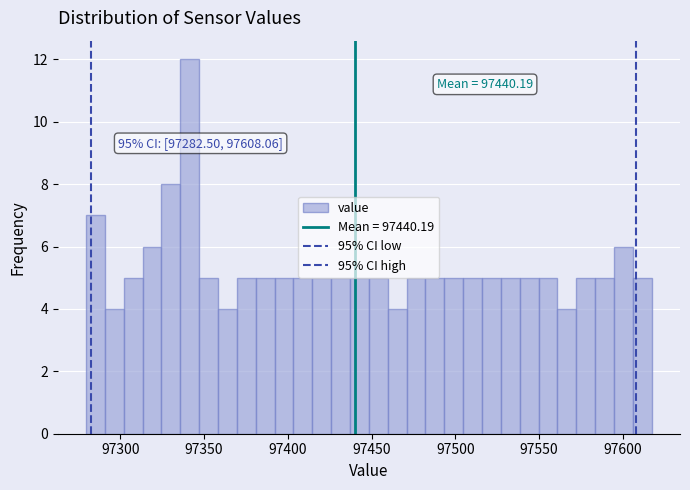

Read against the x-axis, roughly where is the centre of the tallest bar?

97340